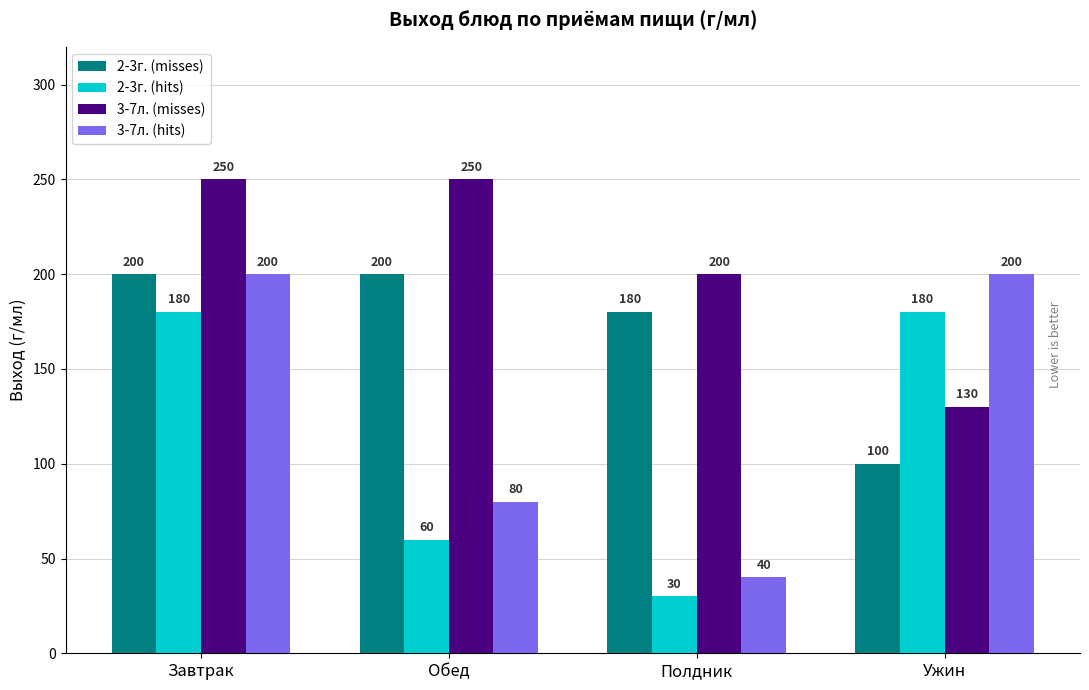

What is the total value across all series at Обед?

590